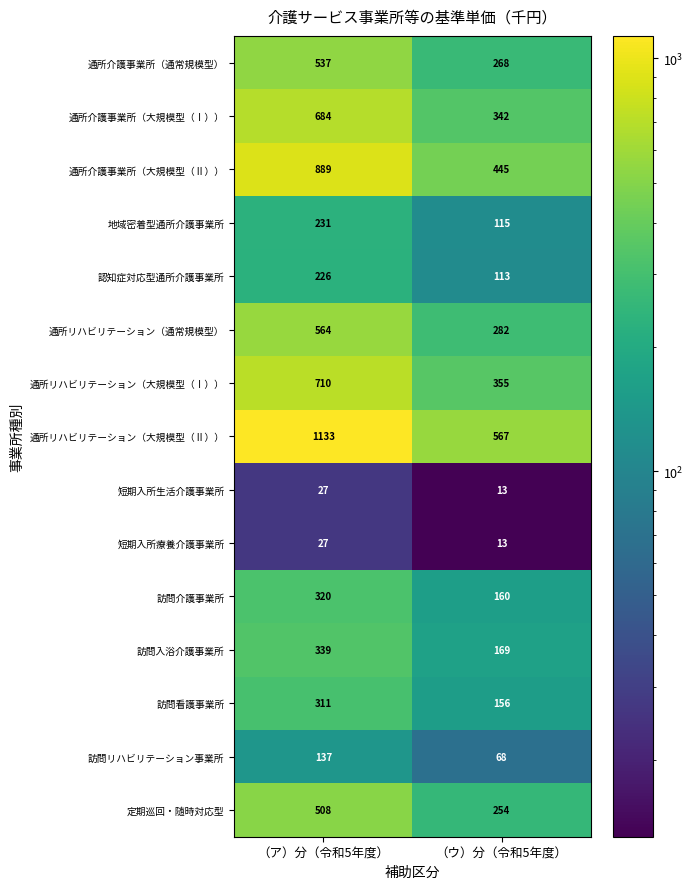

Reading right to left, transcribe all the data shown in this chart.

通所介護事業所（通常規模型）: 268	537
通所介護事業所（大規模型（Ⅰ））: 342	684
通所介護事業所（大規模型（Ⅱ））: 445	889
地域密着型通所介護事業所: 115	231
認知症対応型通所介護事業所: 113	226
通所リハビリテーション（通常規模型）: 282	564
通所リハビリテーション（大規模型（Ⅰ））: 355	710
通所リハビリテーション（大規模型（Ⅱ））: 567	1133
短期入所生活介護事業所: 13	27
短期入所療養介護事業所: 13	27
訪問介護事業所: 160	320
訪問入浴介護事業所: 169	339
訪問看護事業所: 156	311
訪問リハビリテーション事業所: 68	137
定期巡回・随時対応型: 254	508